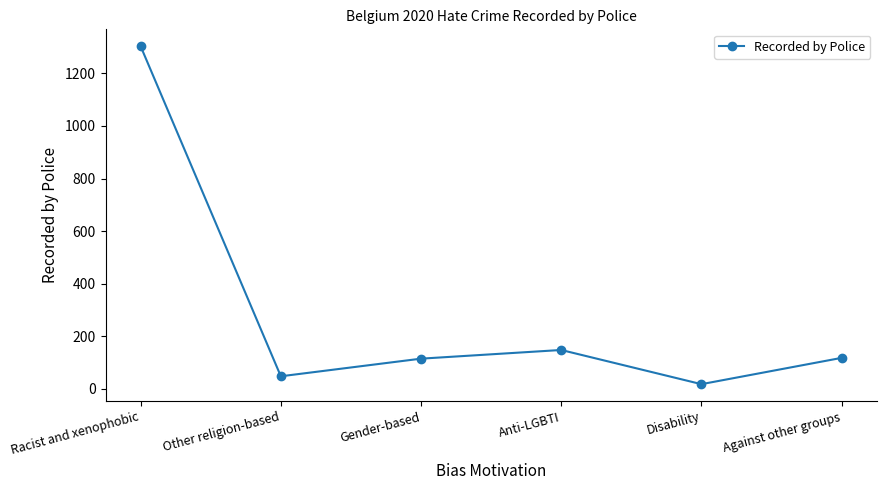

Between Gender-based and Other religion-based, which is larger?

Gender-based